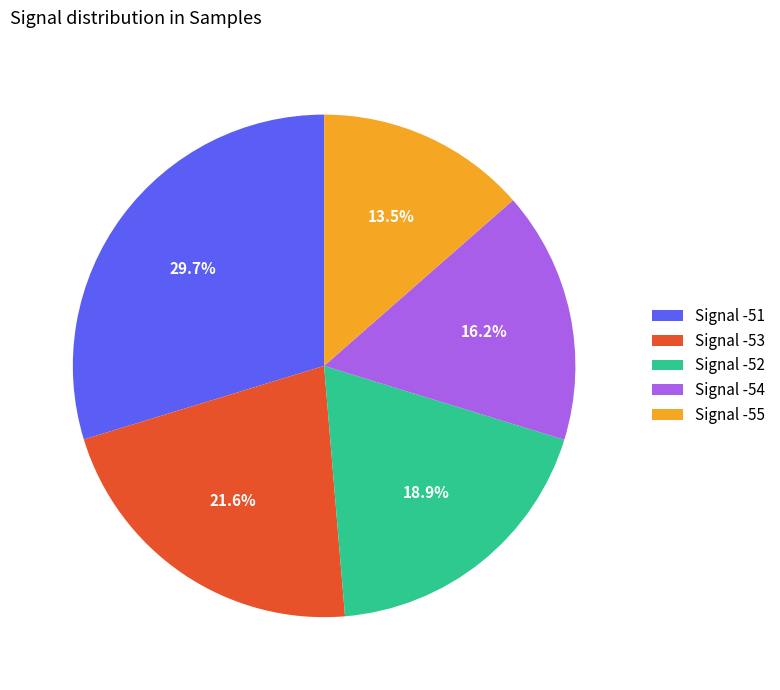

Which has a higher value, Signal -53 or Signal -52?

Signal -53